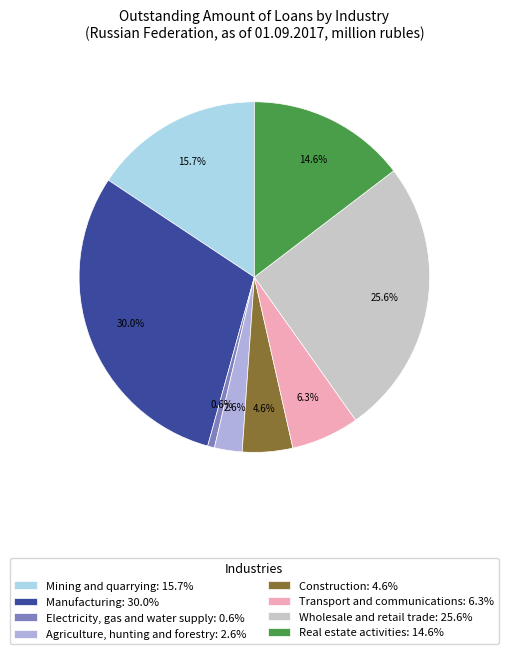

Which slice is the smallest?

Electricity, gas and water supply